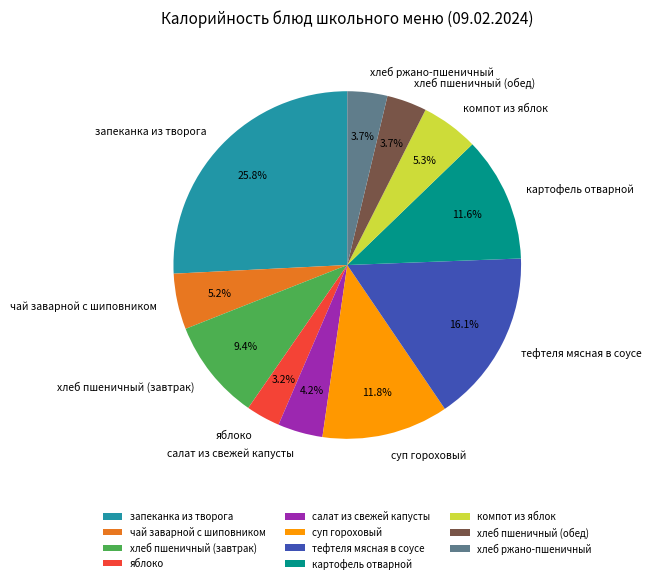

How many segments does this pie chart have?

11